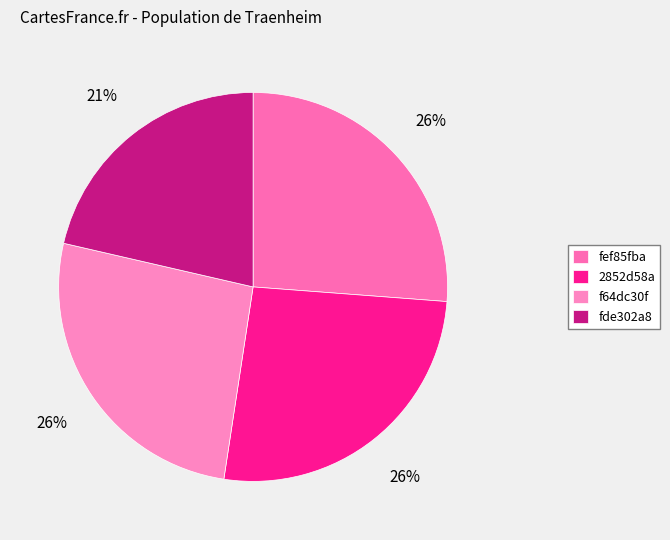

Count the number of slices in the pie.

4